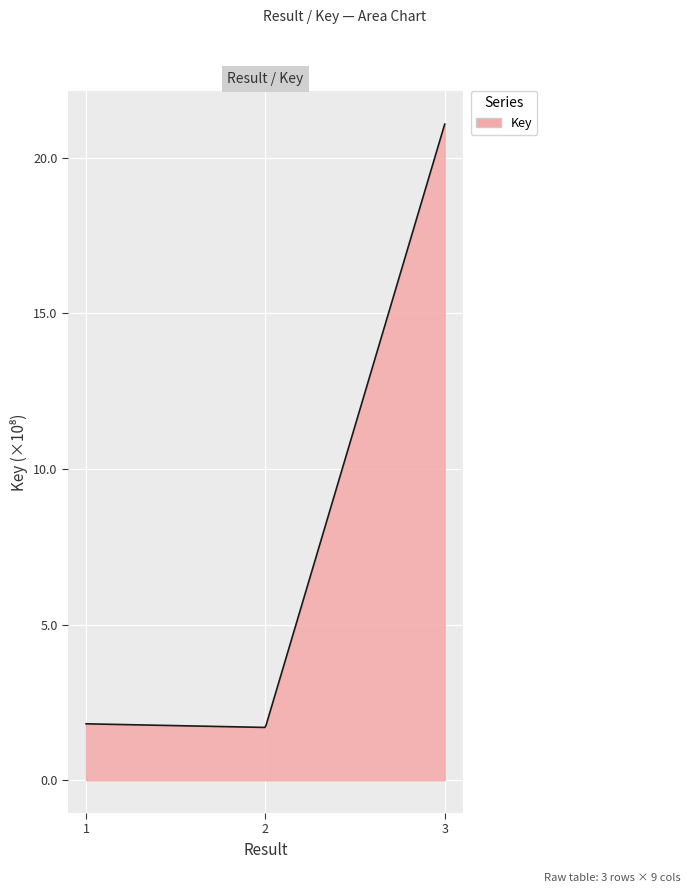

Does the chart have visible grid lines?

Yes